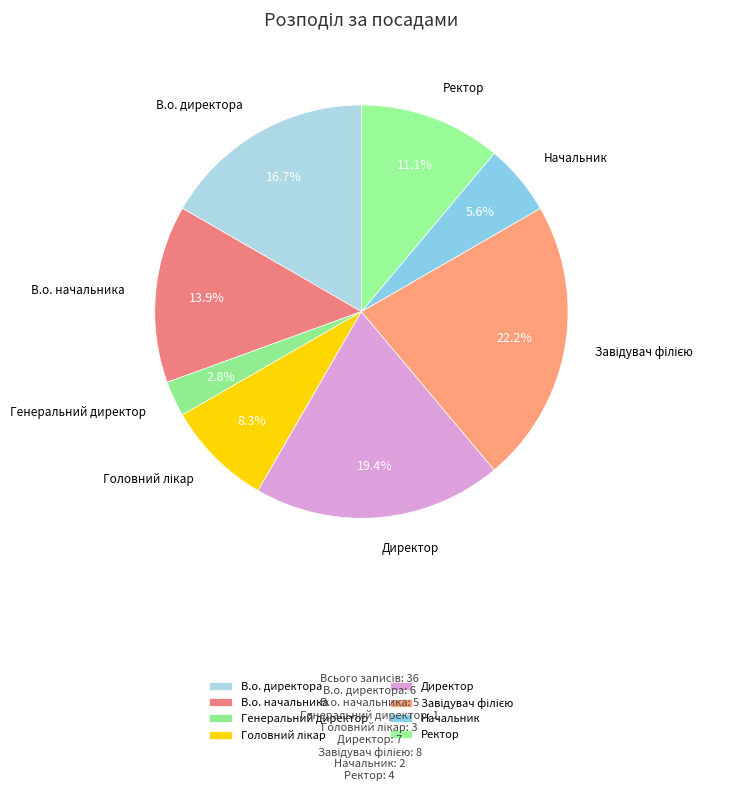

Does В.о. директора represent more than half of the total?

No